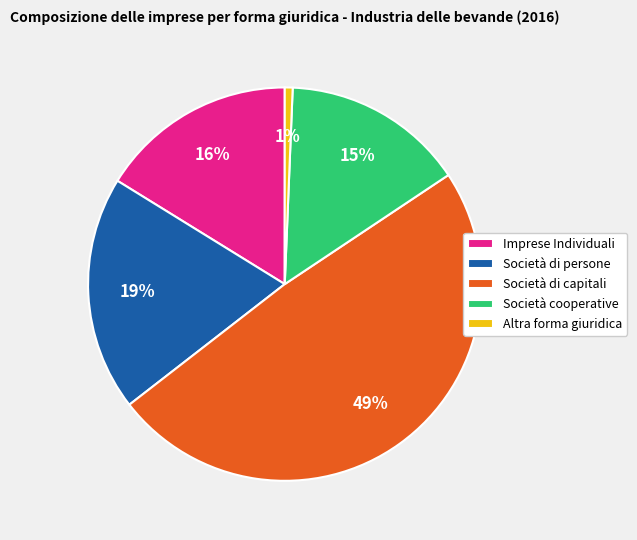

Count the number of slices in the pie.

5